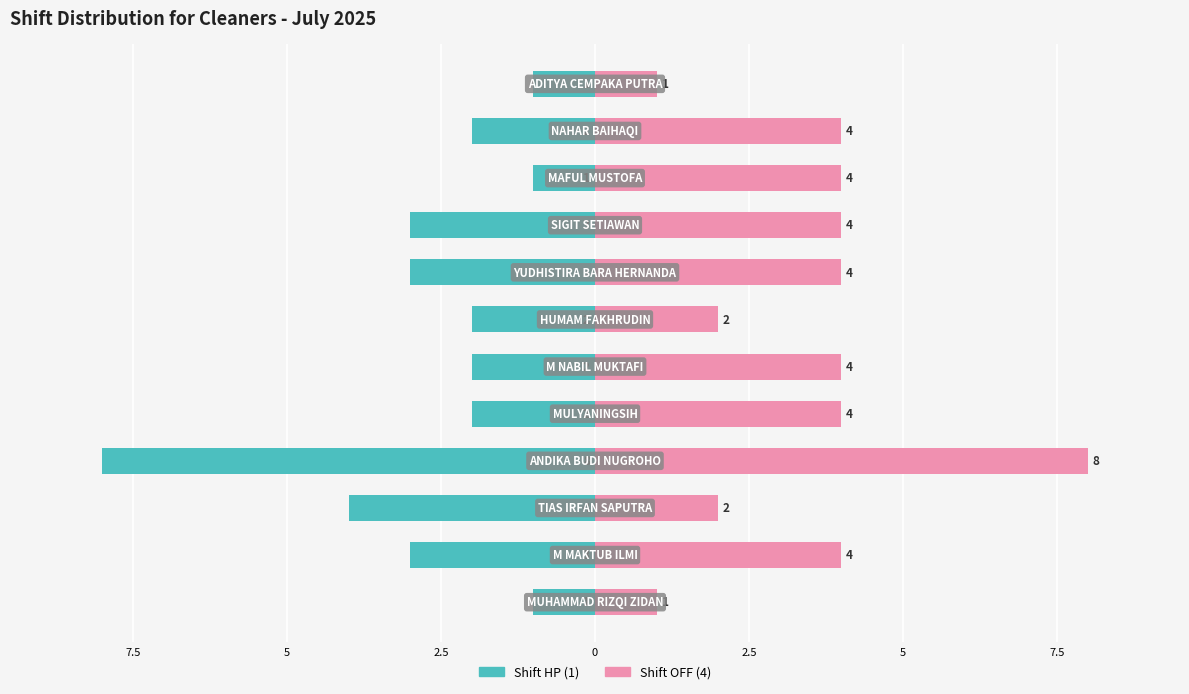

Between 7.5 and 10, which series saw the biggest shift?

Shift HP (1)